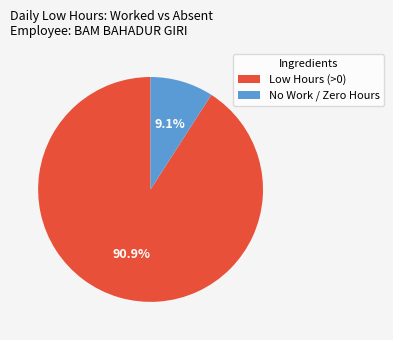

Rank the categories by value from highest to lowest.

Low Hours (>0), No Work / Zero Hours